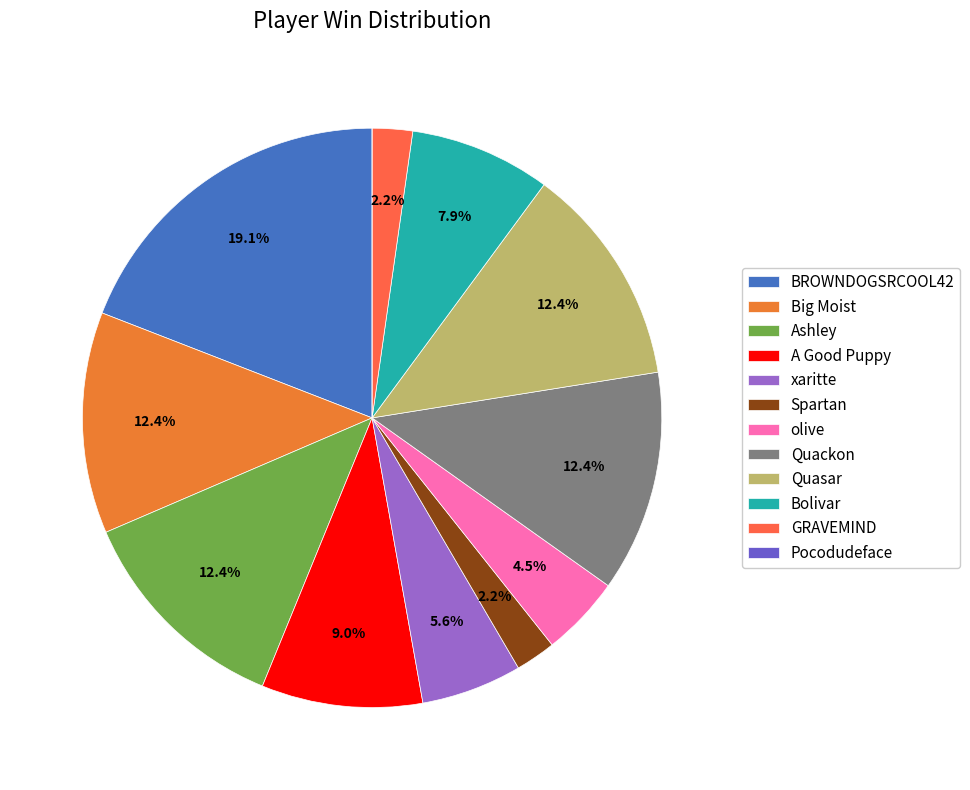

Which slice is the largest?

BROWNDOGSRCOOL42